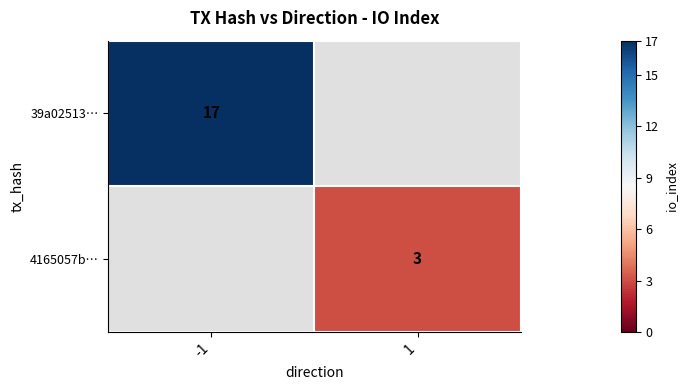

The value of 4165057b… at 1 is 1. True or false?

False